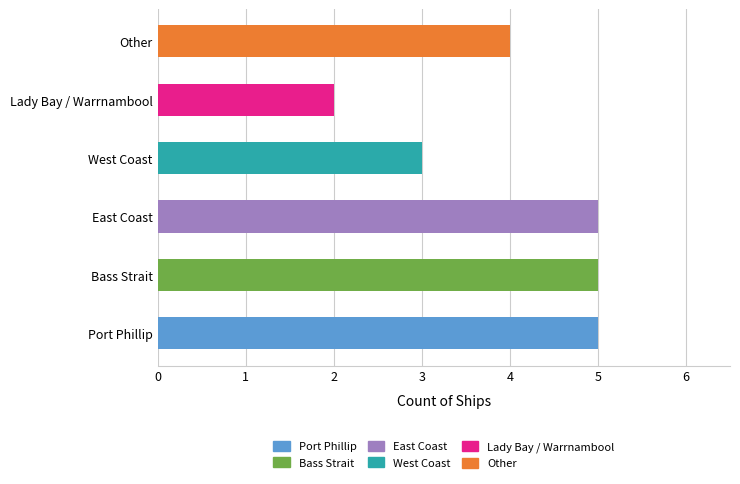

What is the average value?

4